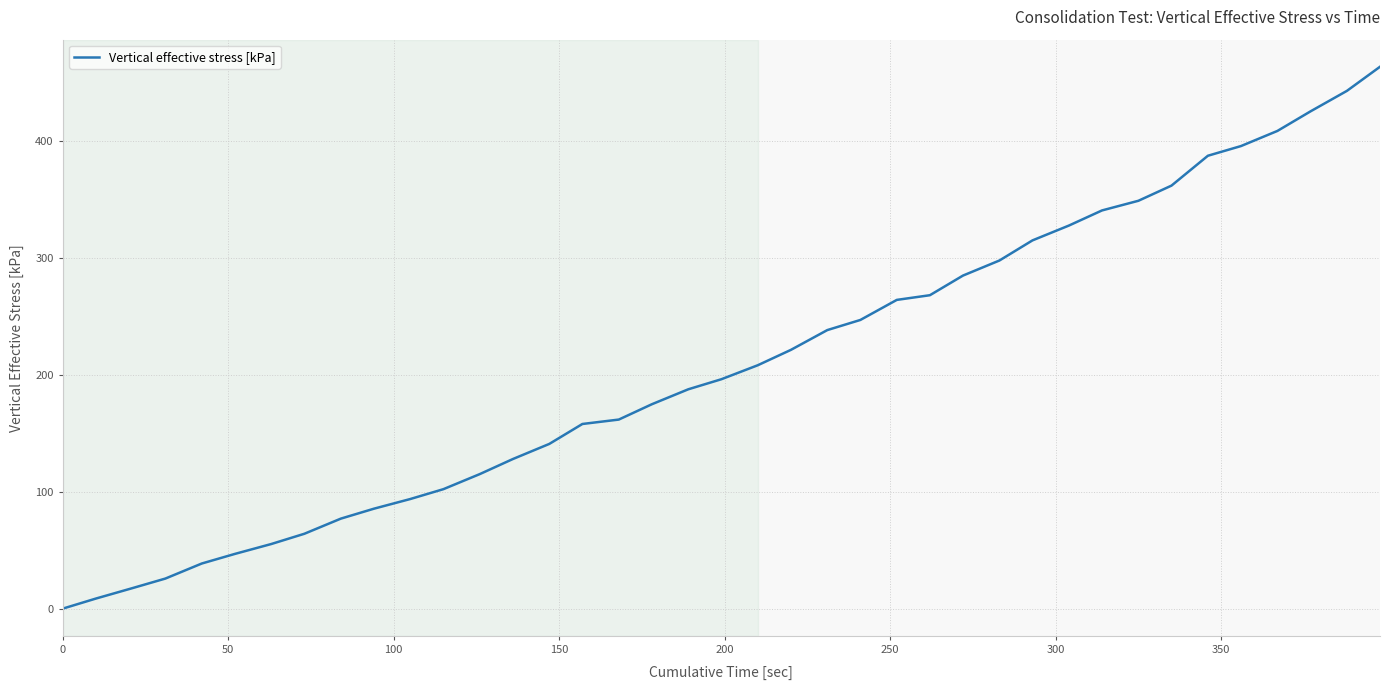

What is the greatest value displayed?

463.4